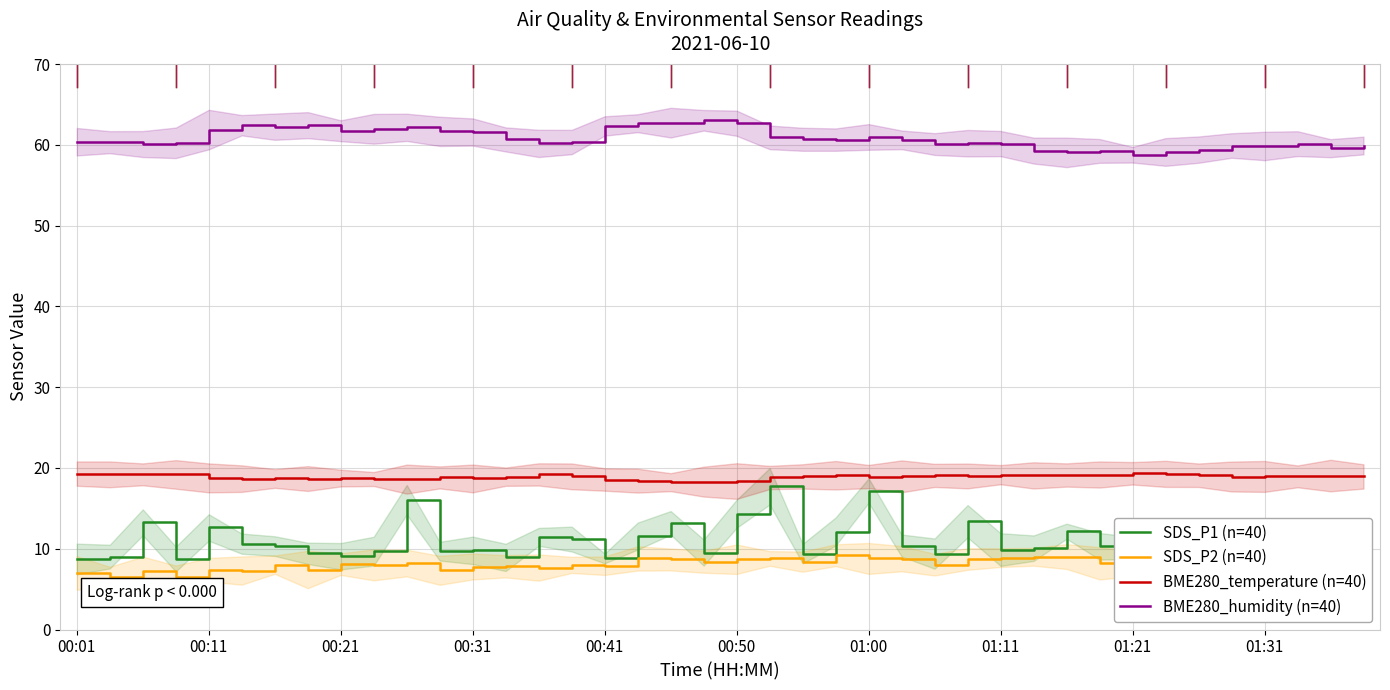

What is the greatest value displayed?

63.0